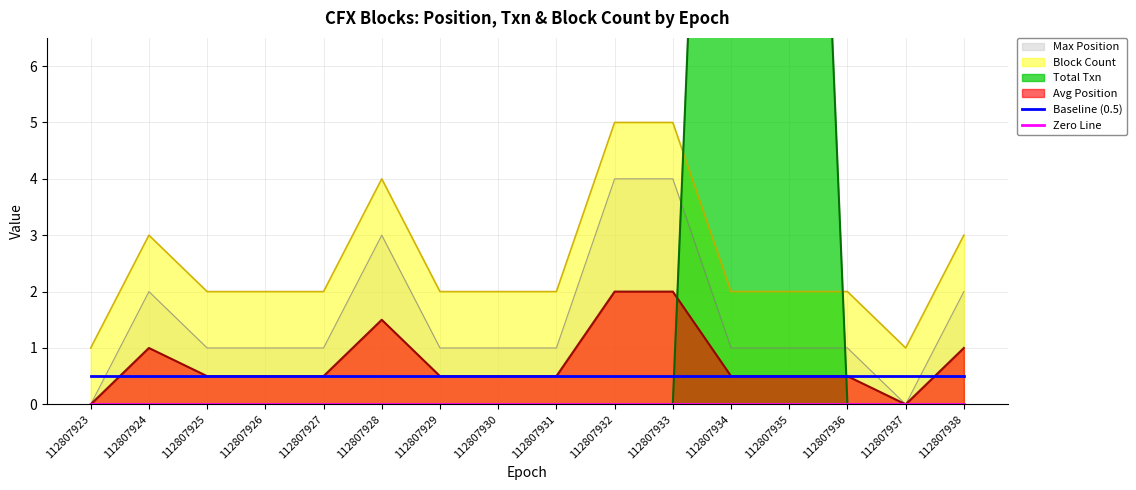

How many lines are shown in the chart?

2